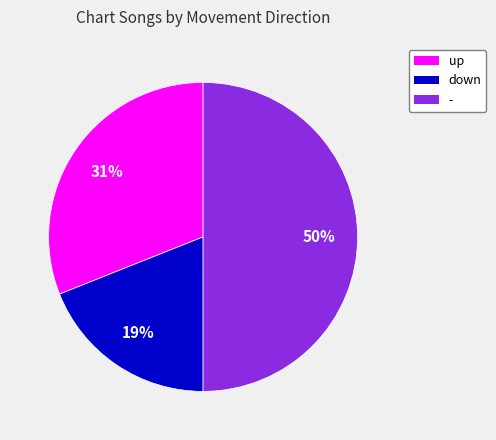

Rank the categories by value from highest to lowest.

-, up, down